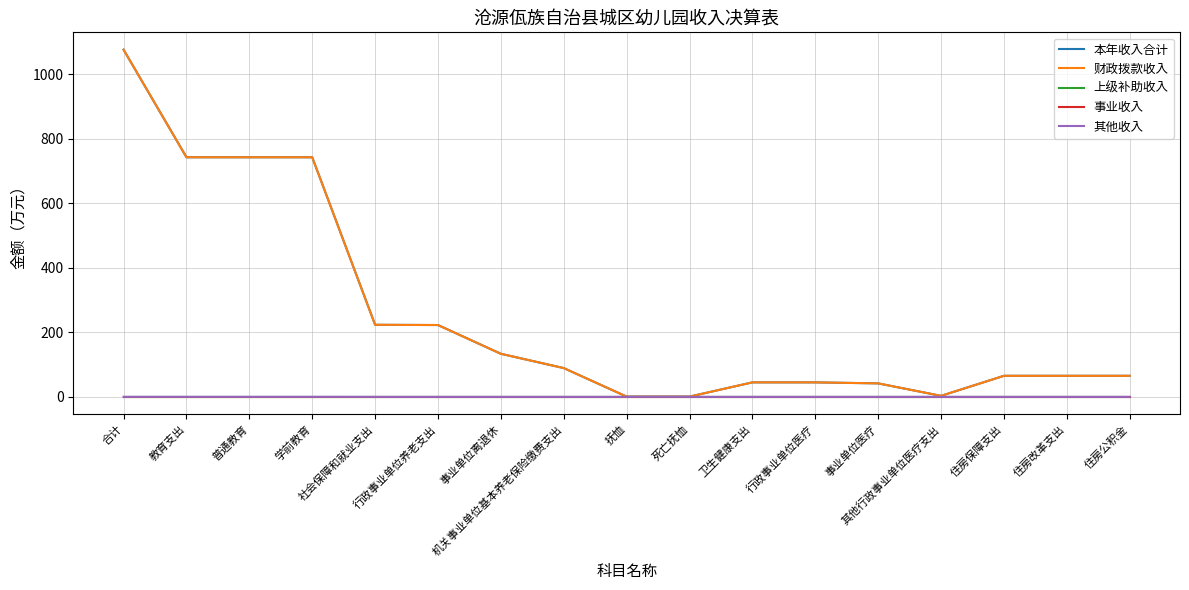

Which series has the largest range (max minus min)?

本年收入合计